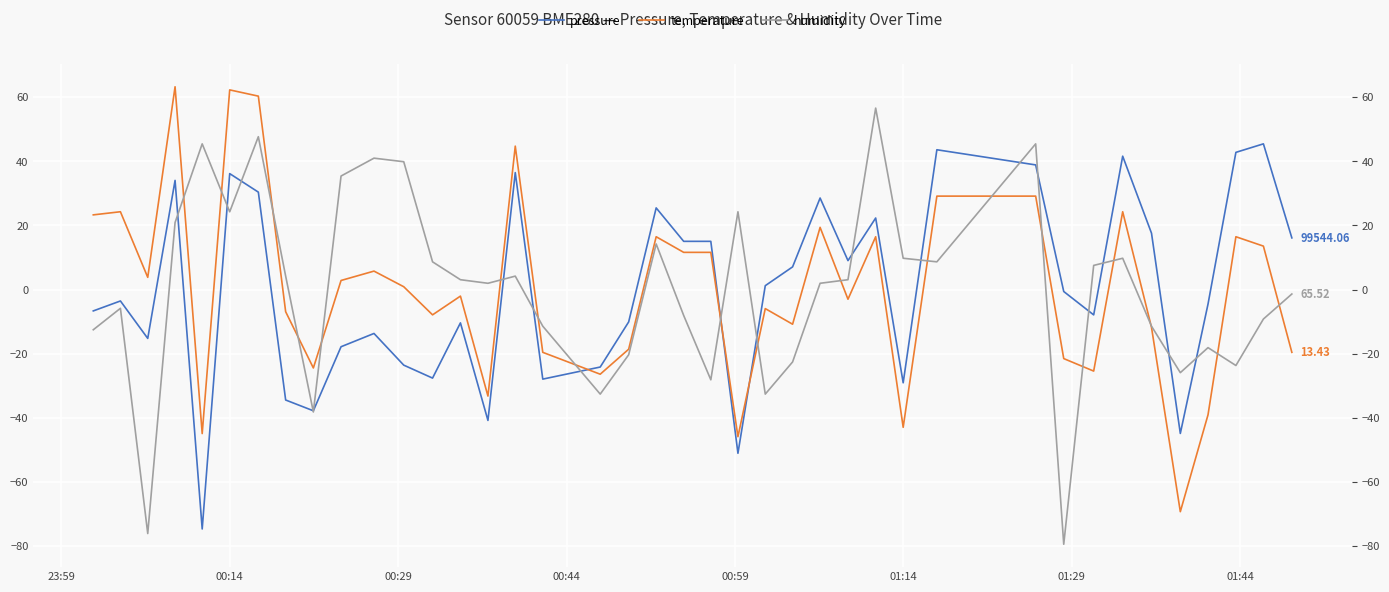

True or false: humidity and temperature intersect in this chart.

True